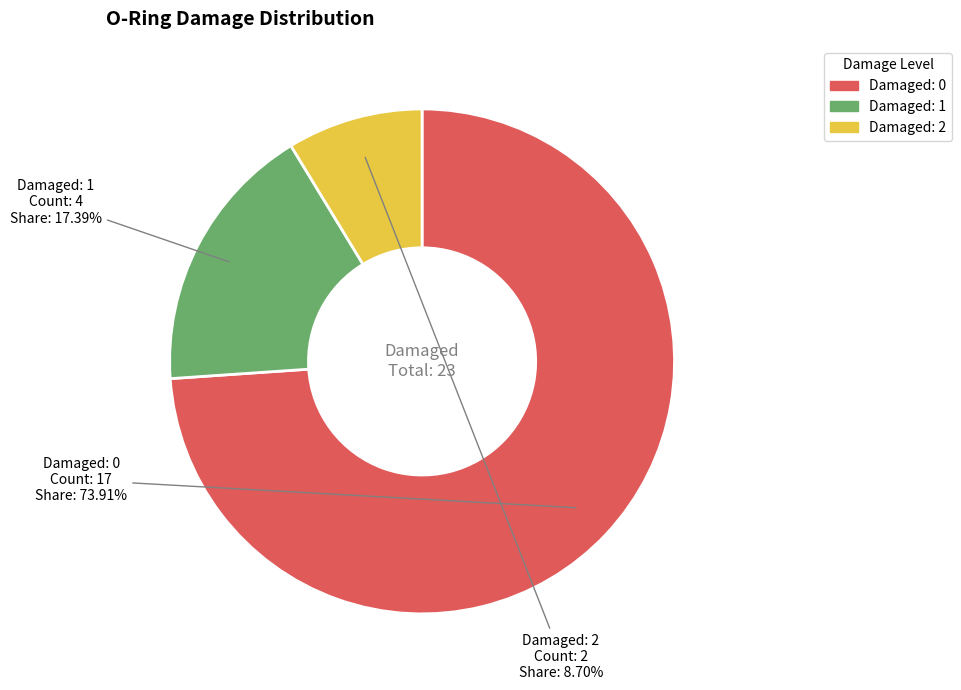

Is there a majority slice in this chart?

Yes